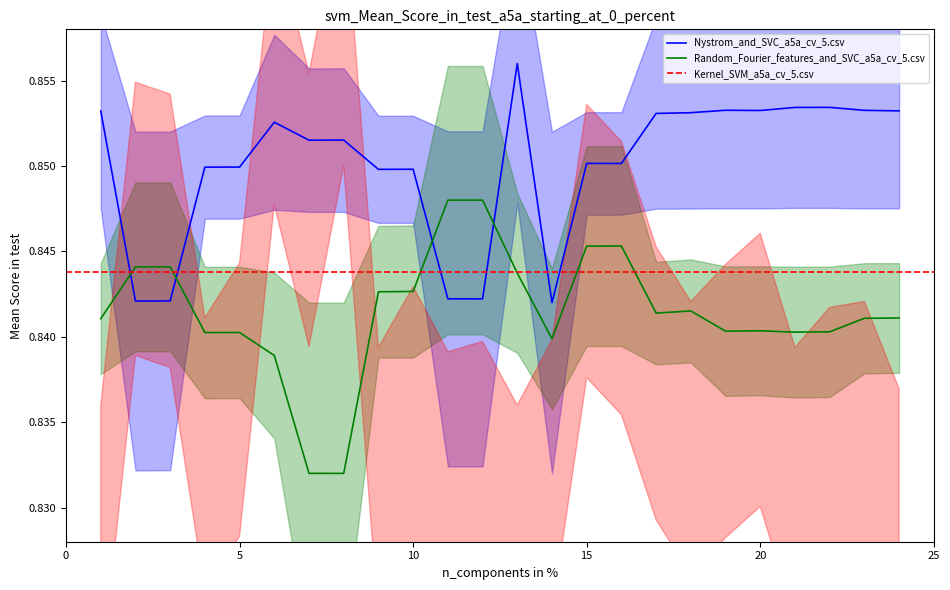

True or false: Nystrom_and_SVC_a5a_cv_5.csv and Random_Fourier_features_and_SVC_a5a_cv_5.csv intersect in this chart.

True